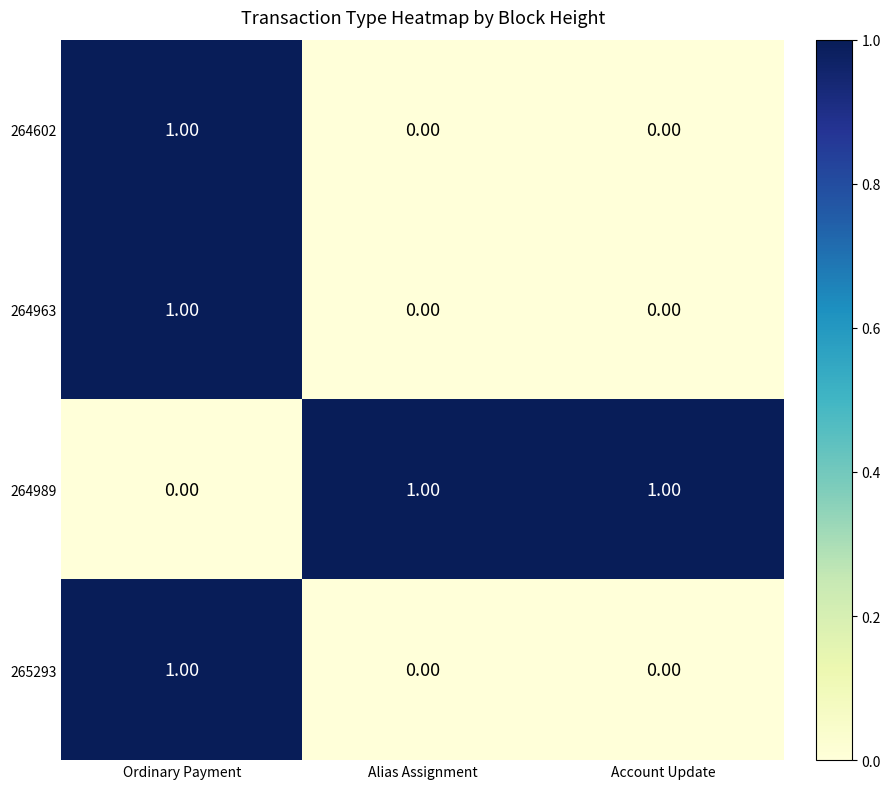

At how many categories does at least one series exceed 0?

3